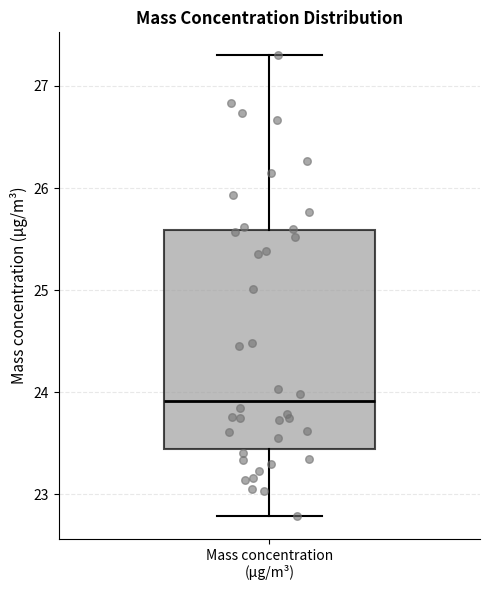

Where does the upper whisker of the box for Mass concentration (μg/m³) end on the y-axis? The values are not printed on the chart, so give them approximately, as read against the axis.

27.3